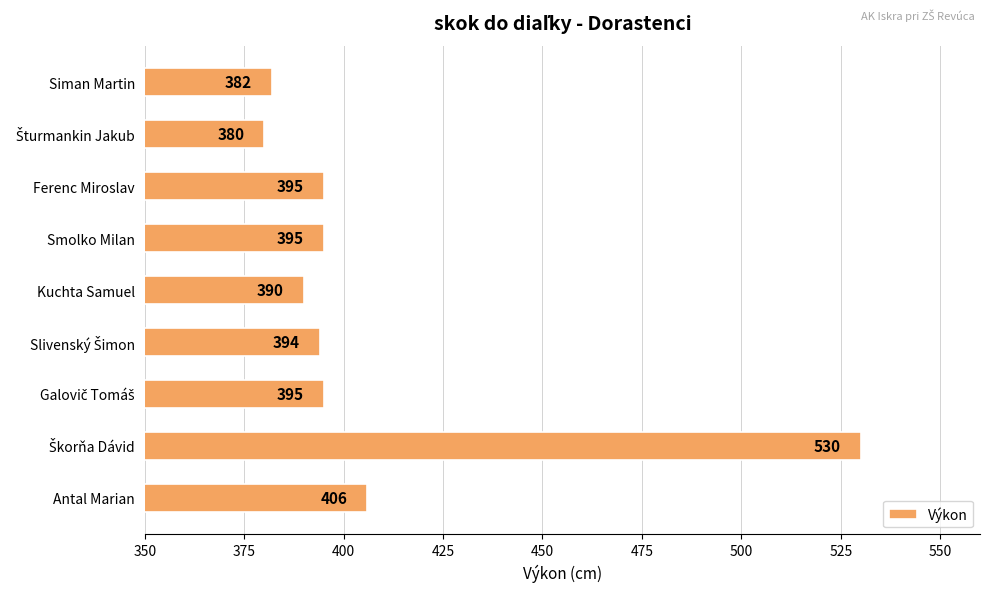

How many categories are shown in the chart?

9